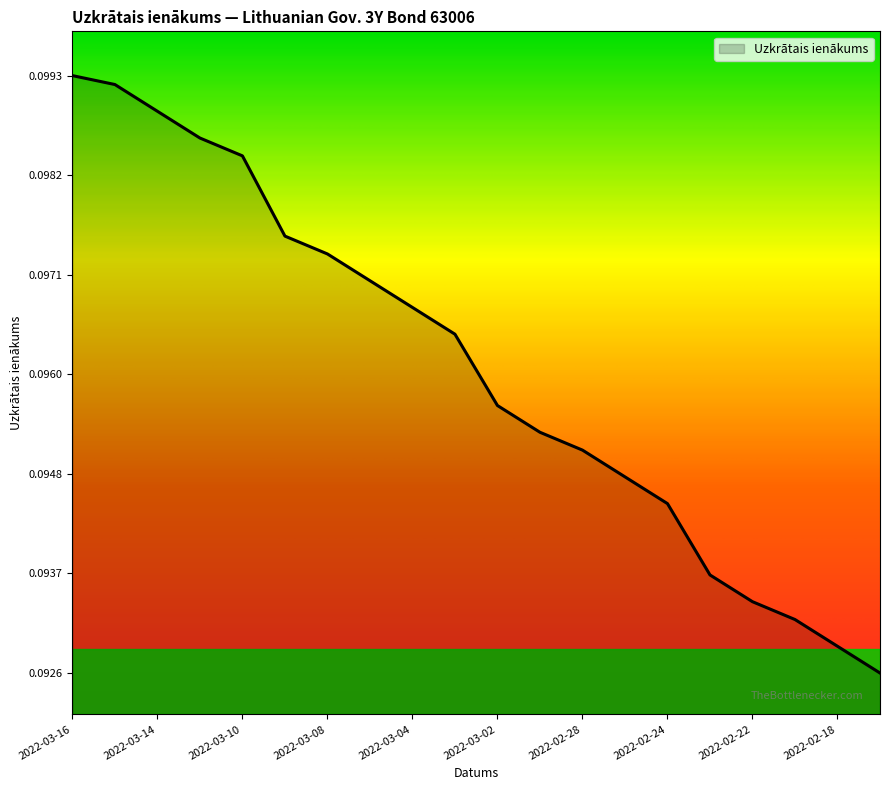

How many lines are shown in the chart?

1